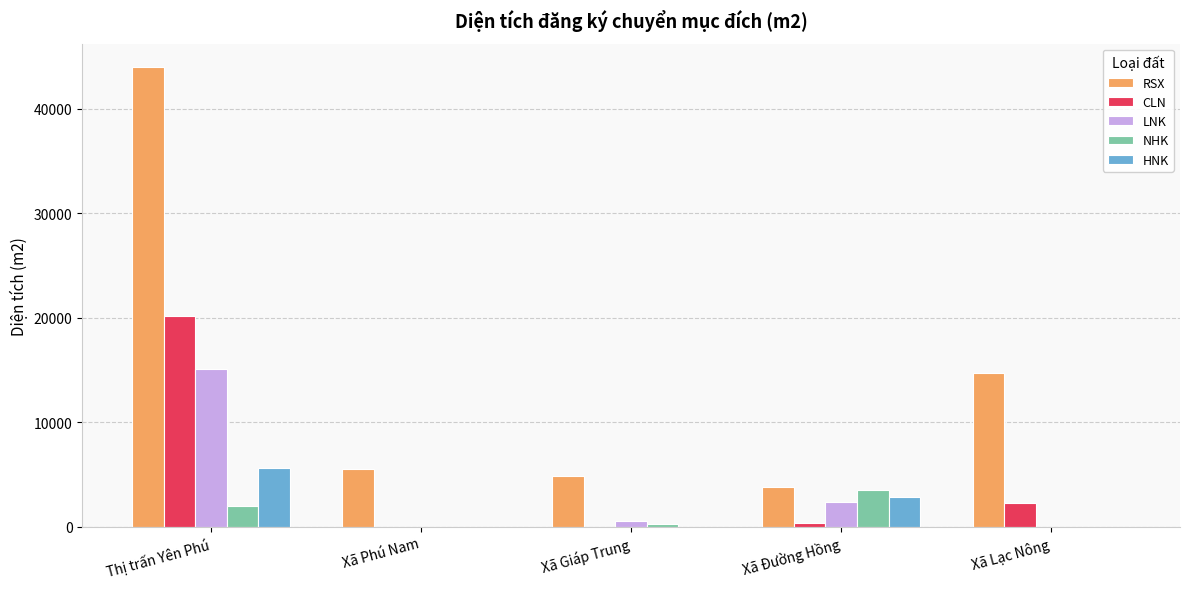

What is the total value across all series at Xã Phú Nam?

5546.2